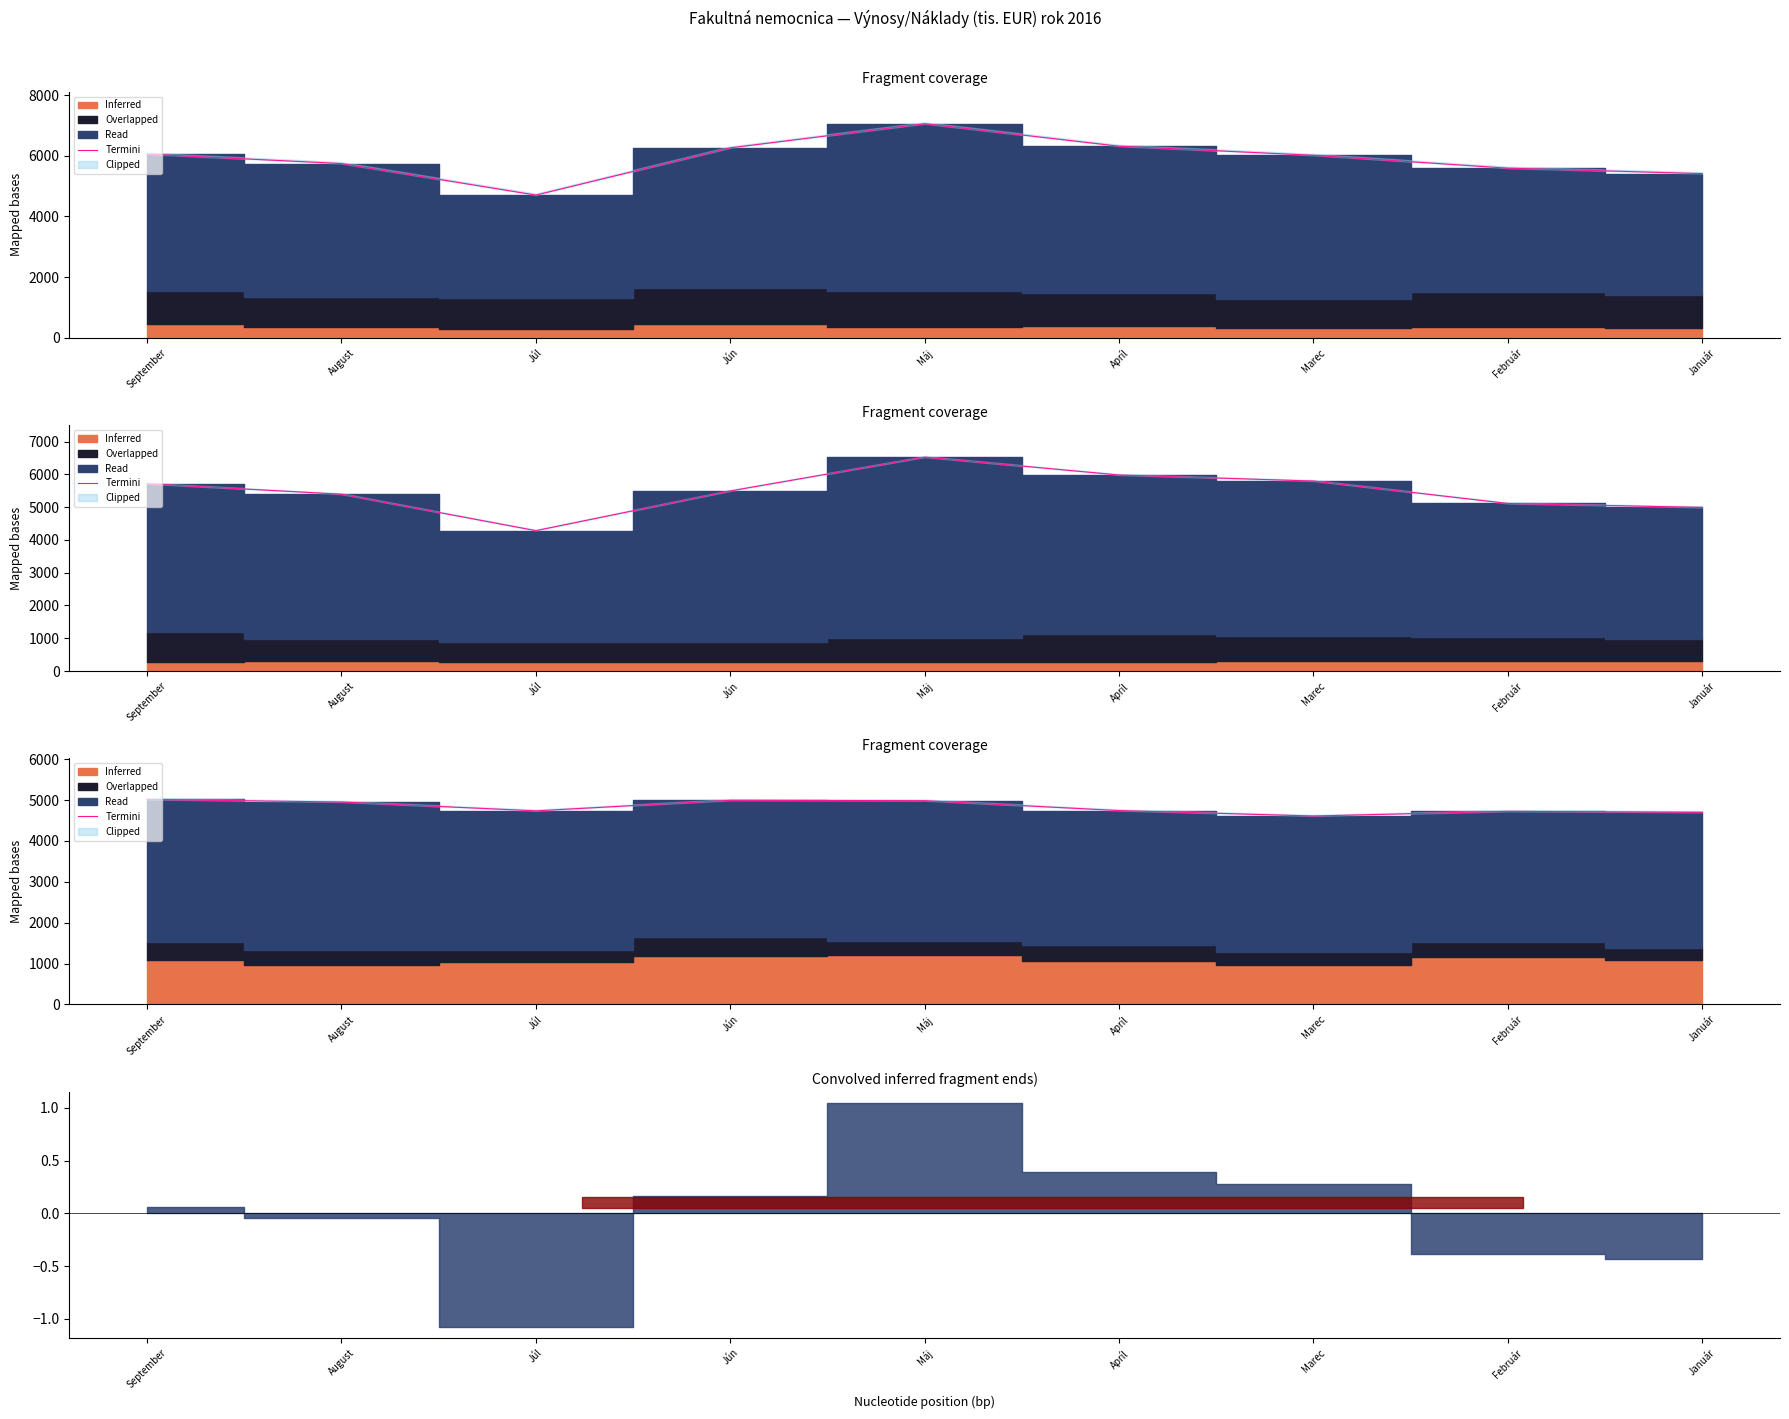

Is it true that the value at Máj is 4986?

True